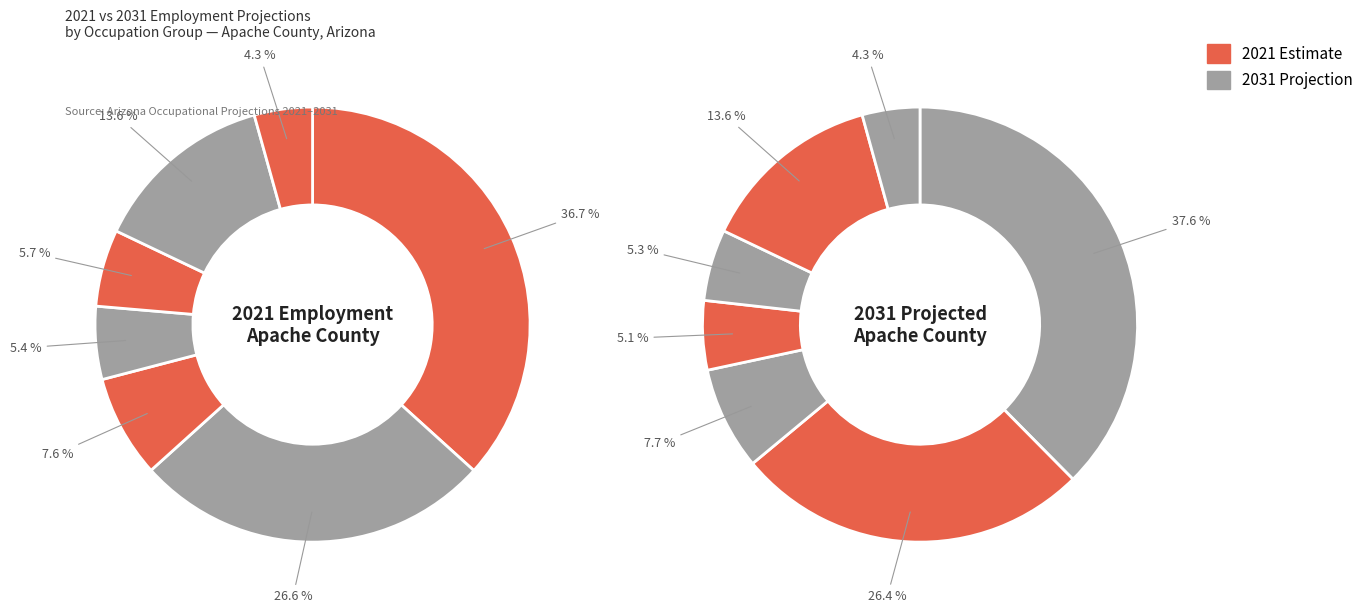

What percentage is the Life, Physical, and Social Science slice, to the nearest percent?

14%